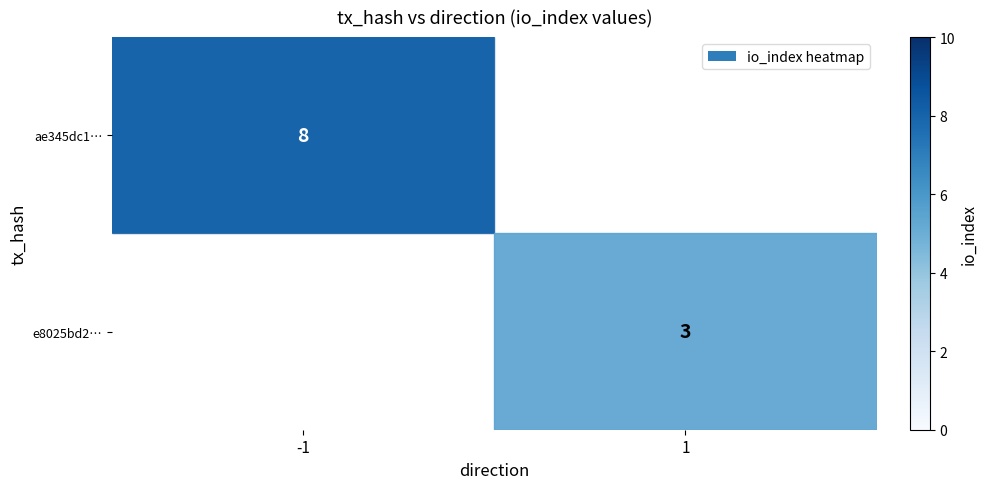

The value of e8025bd2… at 1 is 3. True or false?

True